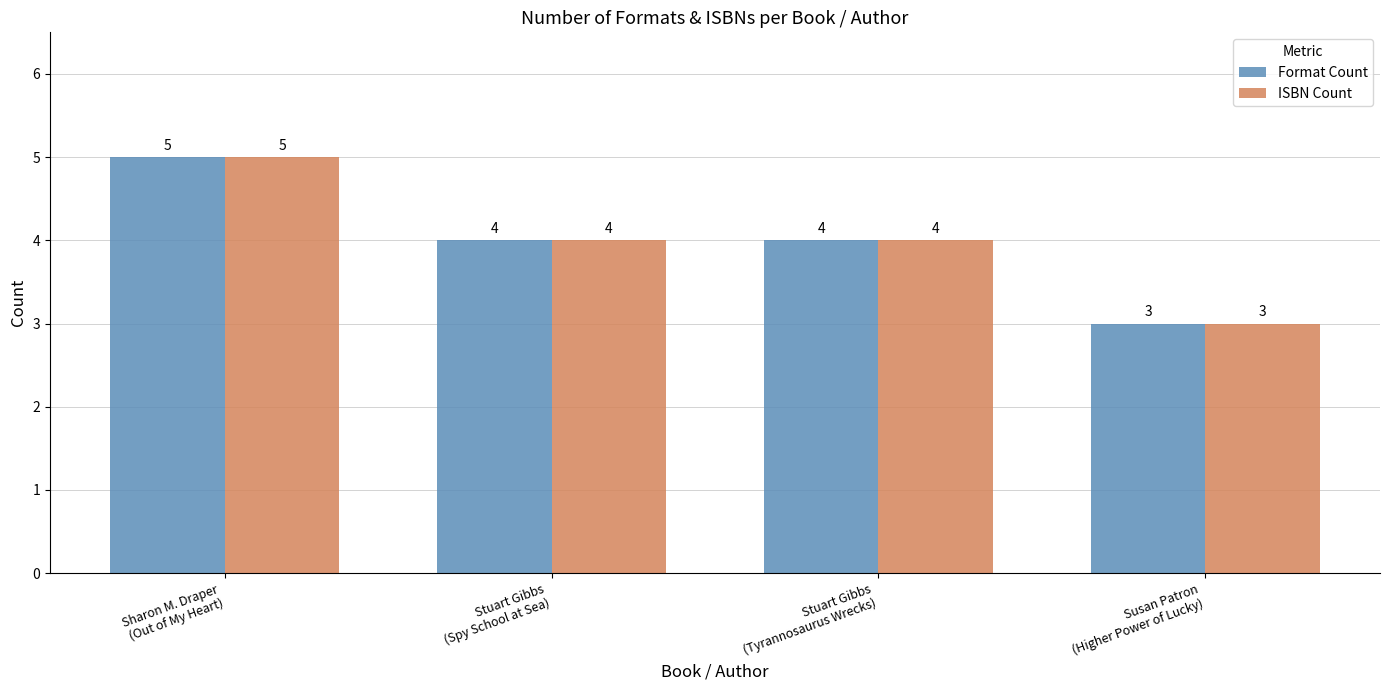

What is the total value across all series at Susan Patron
(Higher Power of Lucky)?

6